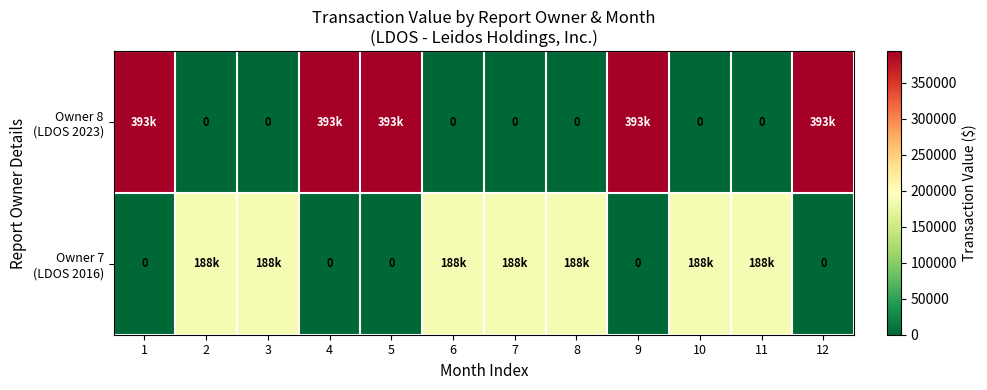

Which series has the largest range (max minus min)?

Owner 8 (LDOS 2023)